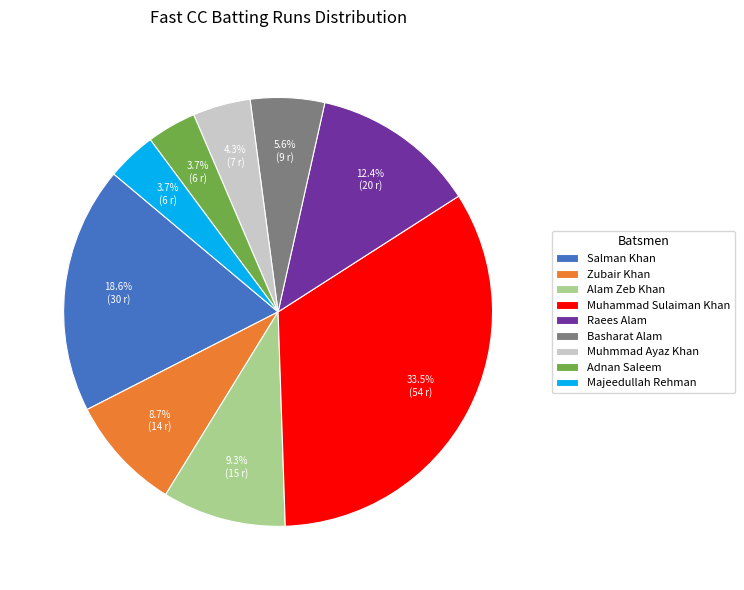

Between Raees Alam and Muhammad Sulaiman Khan, which is larger?

Muhammad Sulaiman Khan